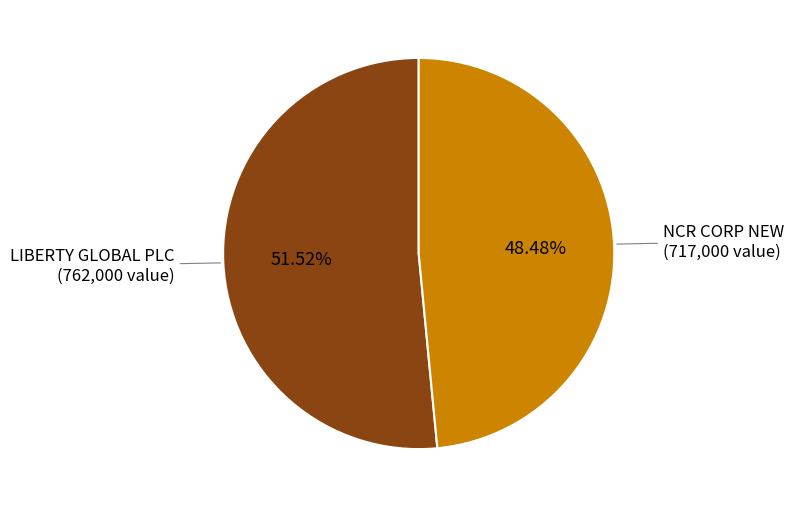

Is there a majority slice in this chart?

Yes